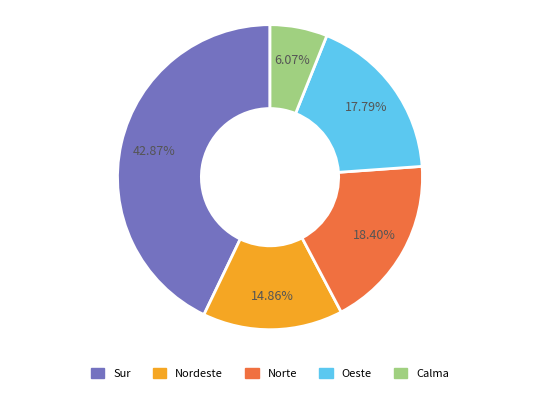

Is there a majority slice in this chart?

No